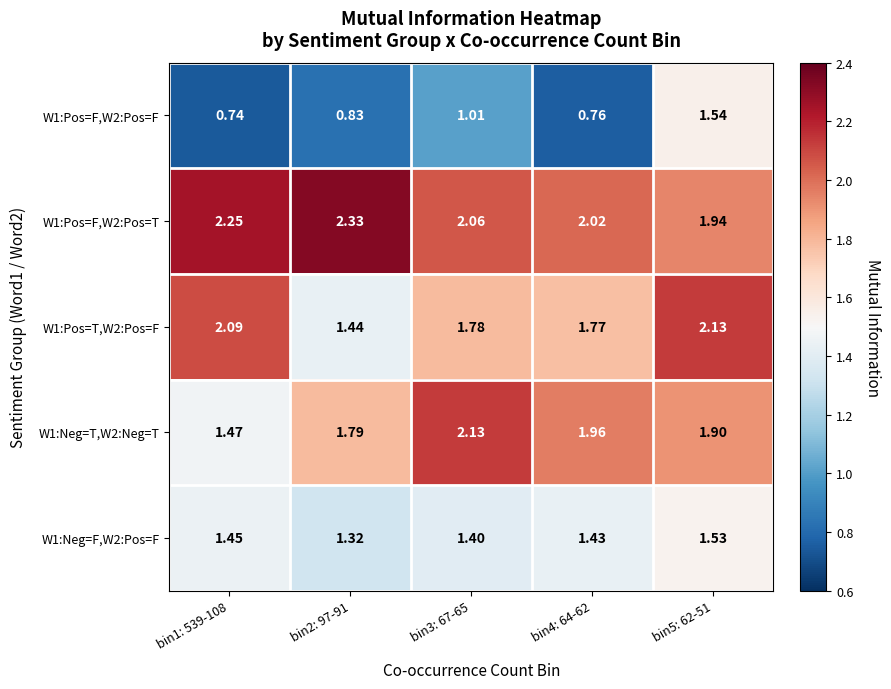

Which series has the largest range (max minus min)?

W1:Pos=F,W2:Pos=F